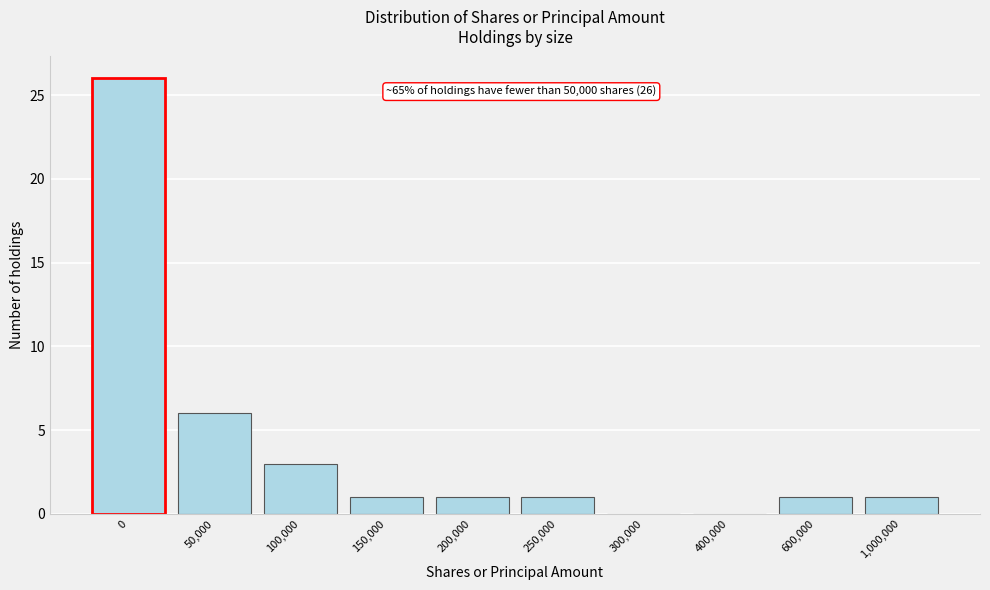

Reading left to right, transcribe all the data shown in this chart.

0=26	50,000=6	100,000=3	150,000=1	200,000=1	250,000=1	300,000=0	400,000=0	600,000=1	1,000,000=1